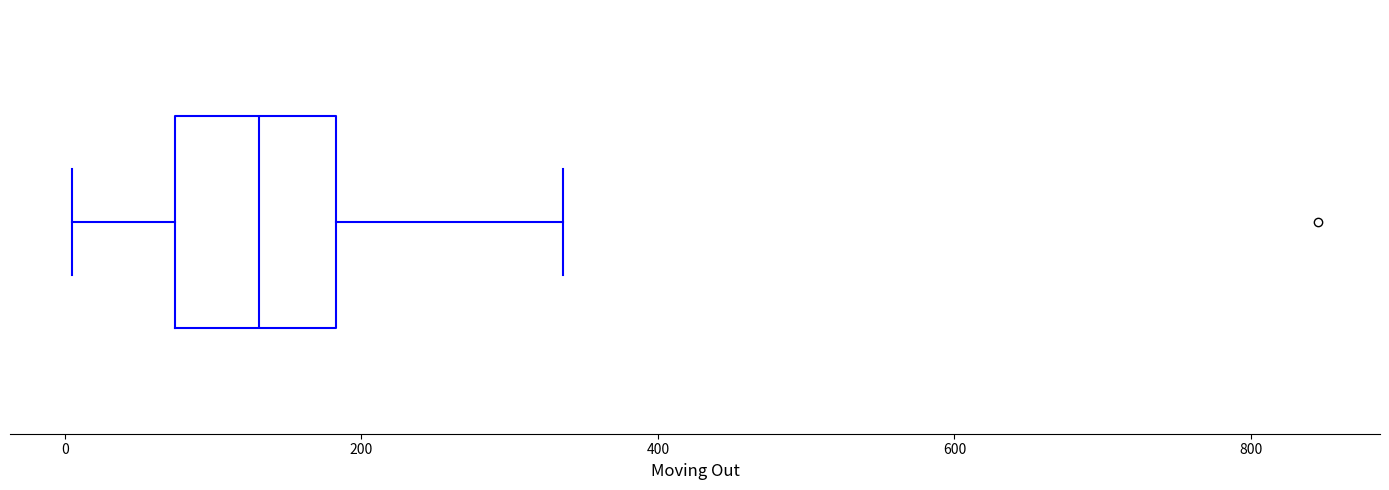

Transcribe this box plot: give where the median line is, the range the box spans, and where the two whiskers end, as read against the x-axis. The values are not printed on the chart, so give them approximately, as read against the axis.

median 140, box 80 to 180, whiskers 0 to 340